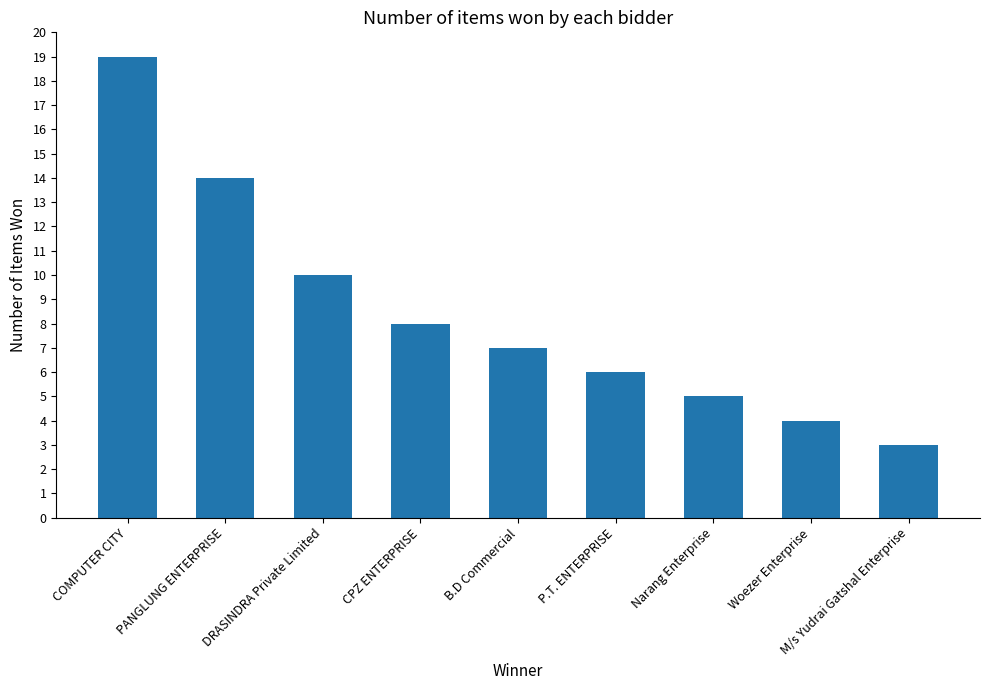

What is the average value?

8